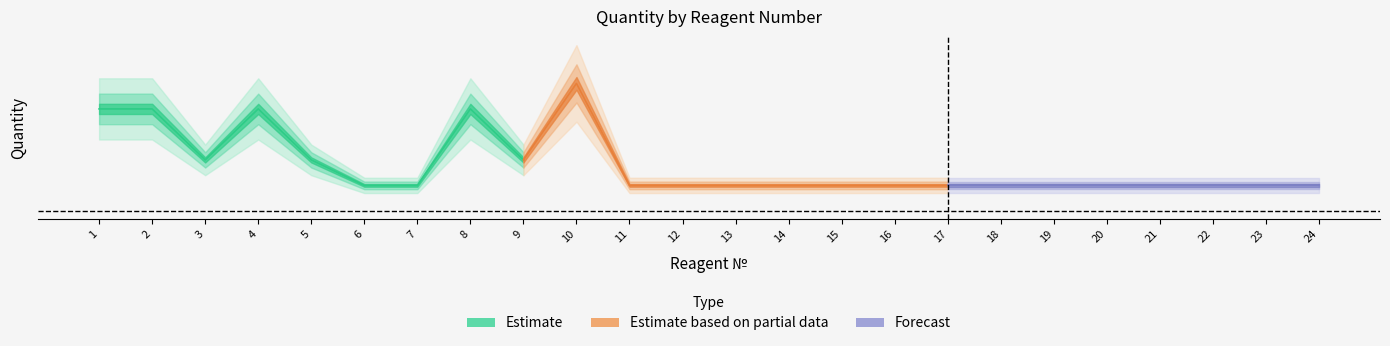

What is the value of the 14th point from the left?

1